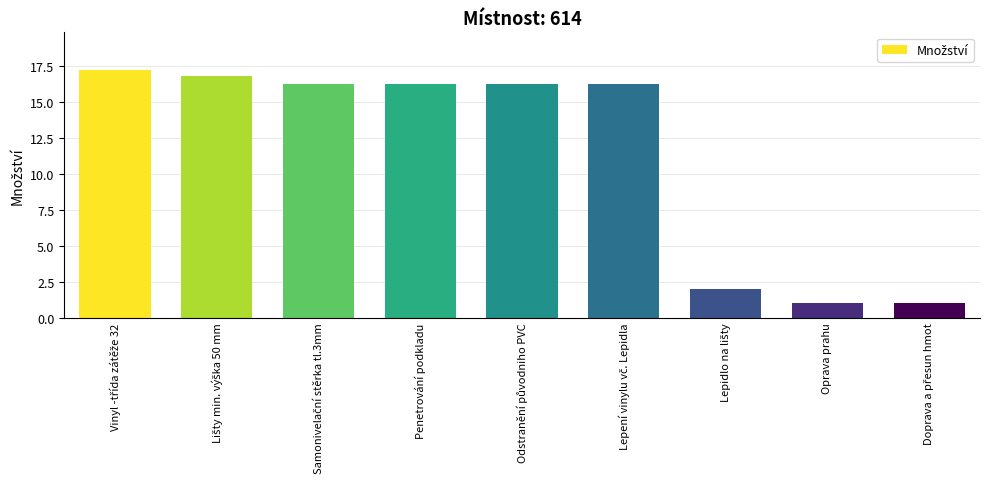

Reading right to left, extract all data points from this chart.

1.0	1.0	2.0	16.3	16.3	16.3	16.3	16.8	17.3